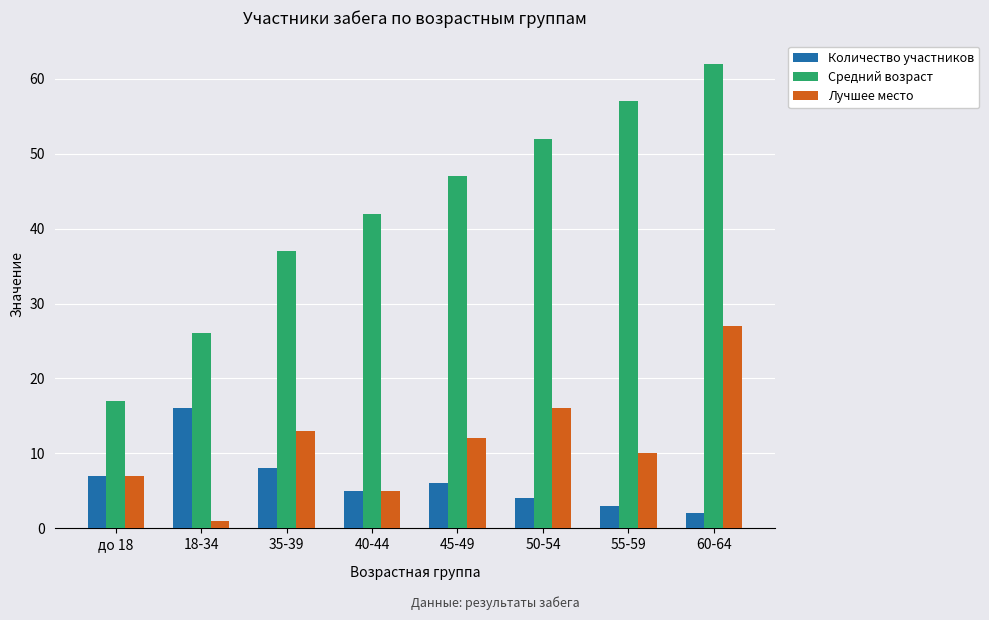

How many data points in Средний возраст are less than 47?

4